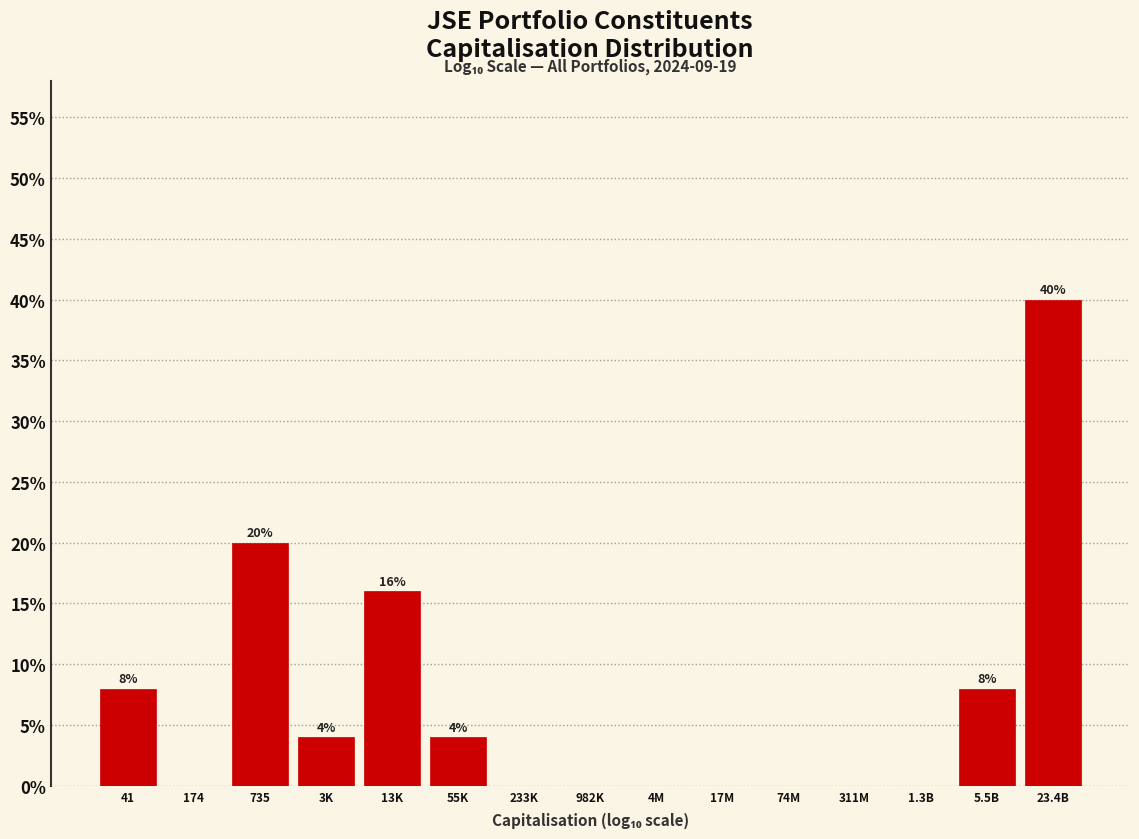

Reading right to left, what are all the values shown in this chart?

23.4B=40	5.5B=8	1.3B=0	311M=0	74M=0	17M=0	4M=0	982K=0	233K=0	55K=4	13K=16	3K=4	735=20	174=0	41=8